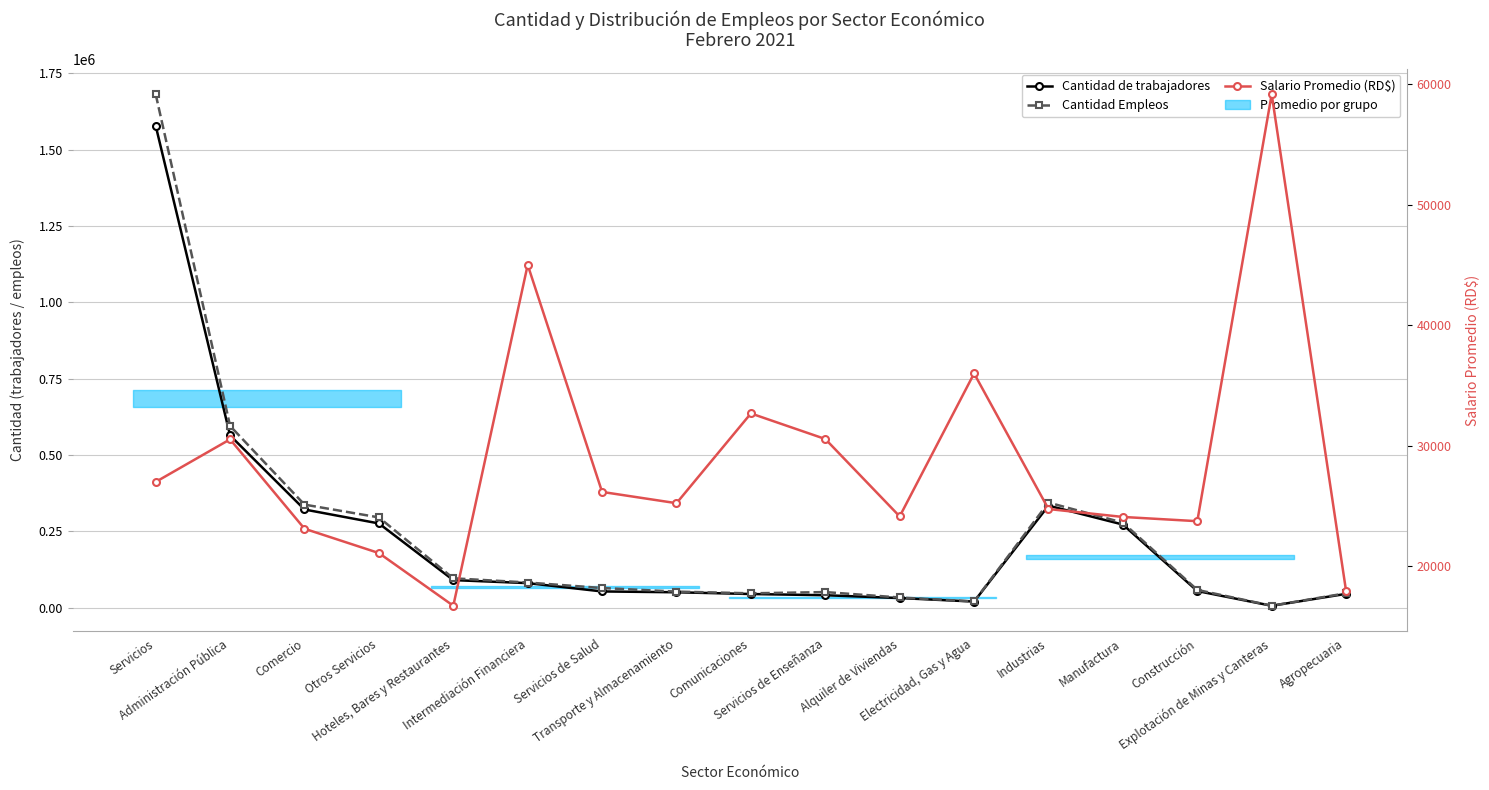

At how many categories does at least one series exceed 620040?

1